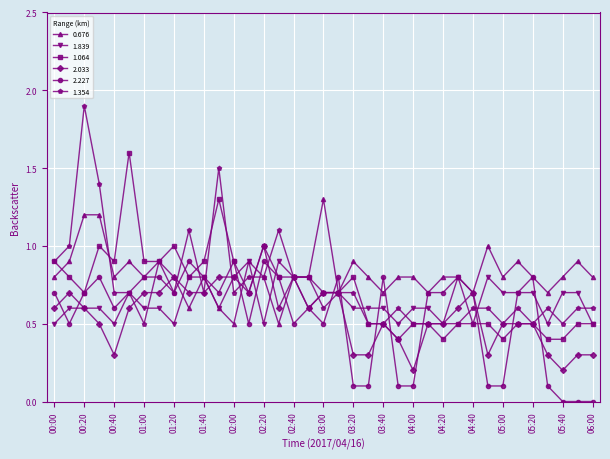

How many distinct data groups are displayed?

6